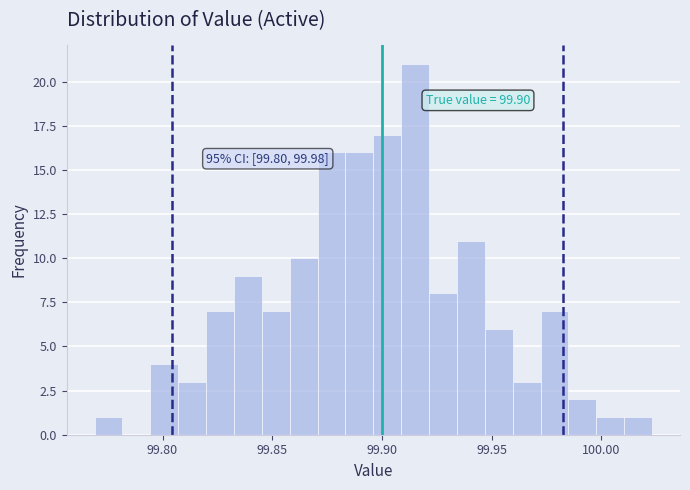

Around what value on the x-axis is the tallest bar? Give the approximate position of its centre, as read against the axis.

99.915